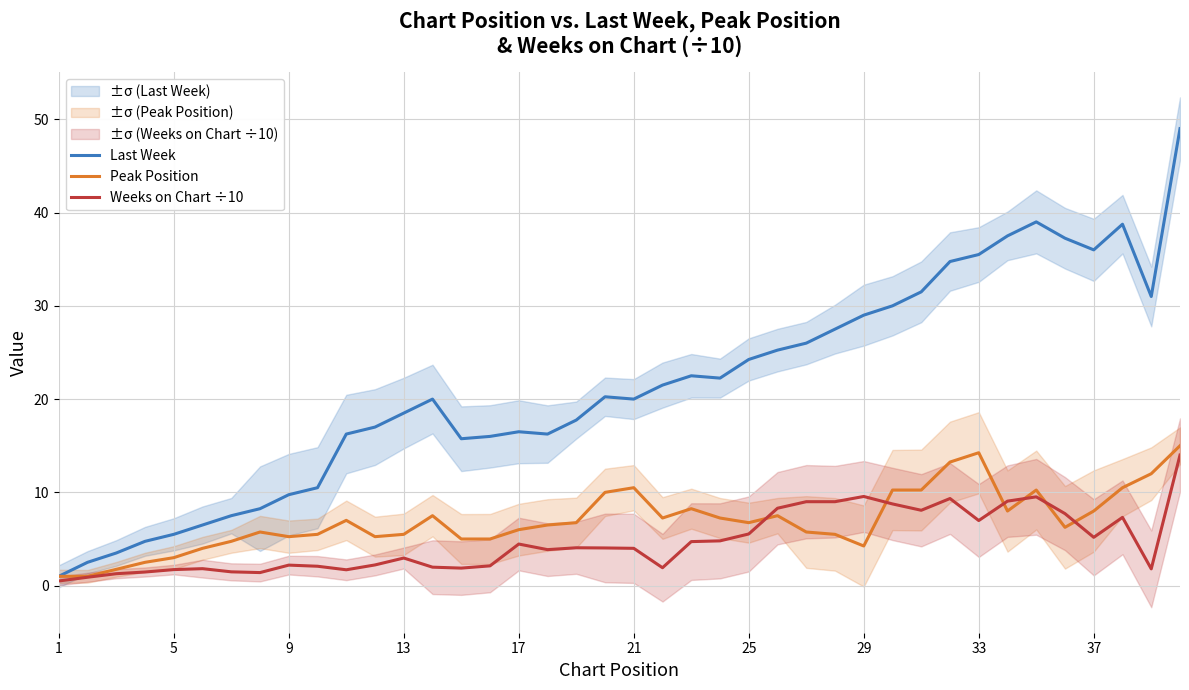

True or false: Peak Position has a value of 6.0 at 17.

True